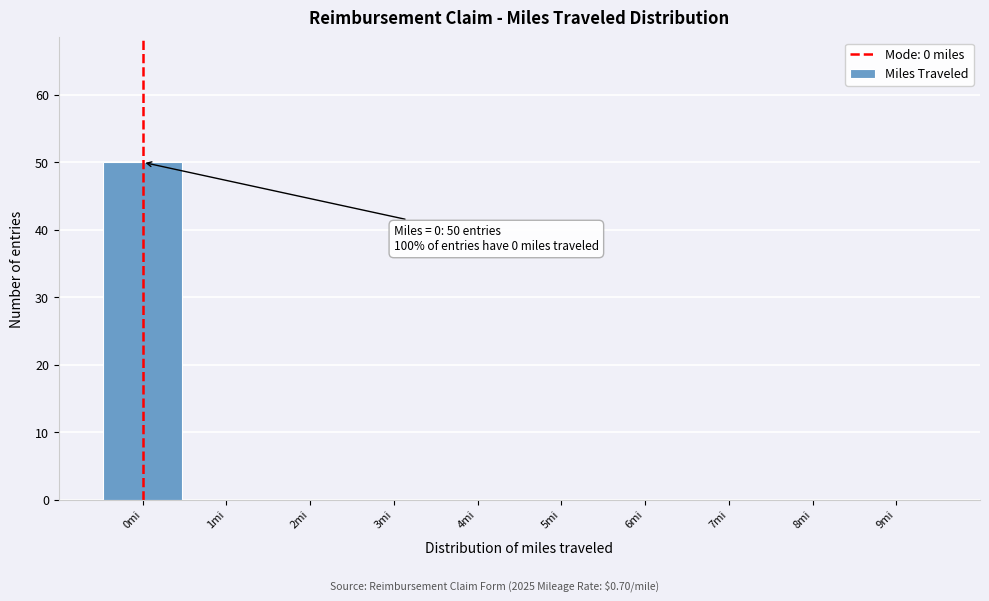

Which range on the x-axis has the tallest bar?

-0.5 to 0.5